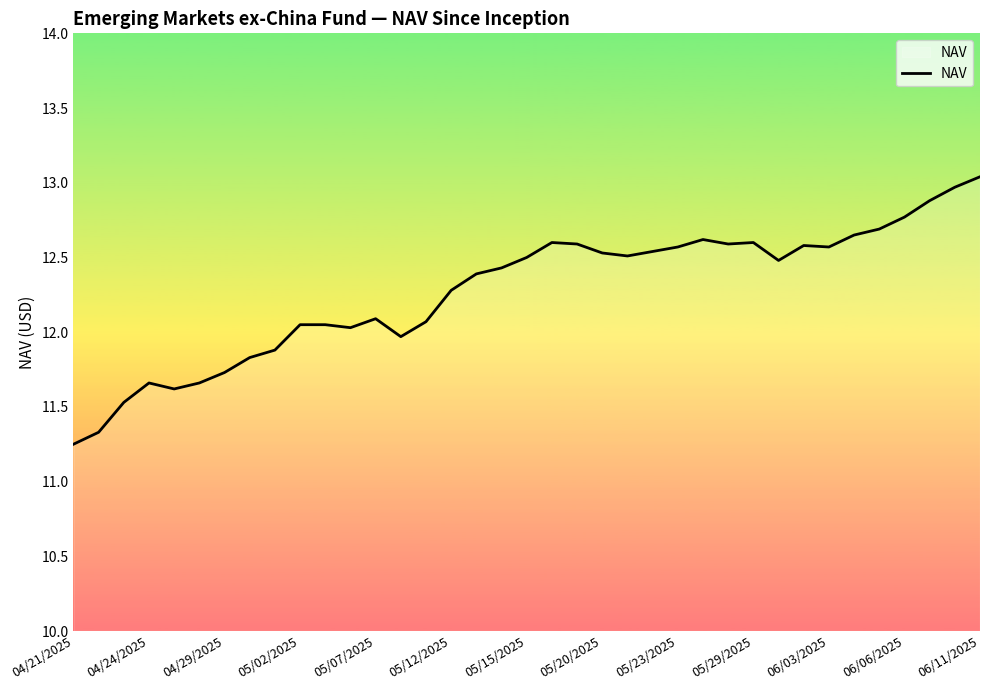

What is the difference between the maximum and minimum values?

1.8